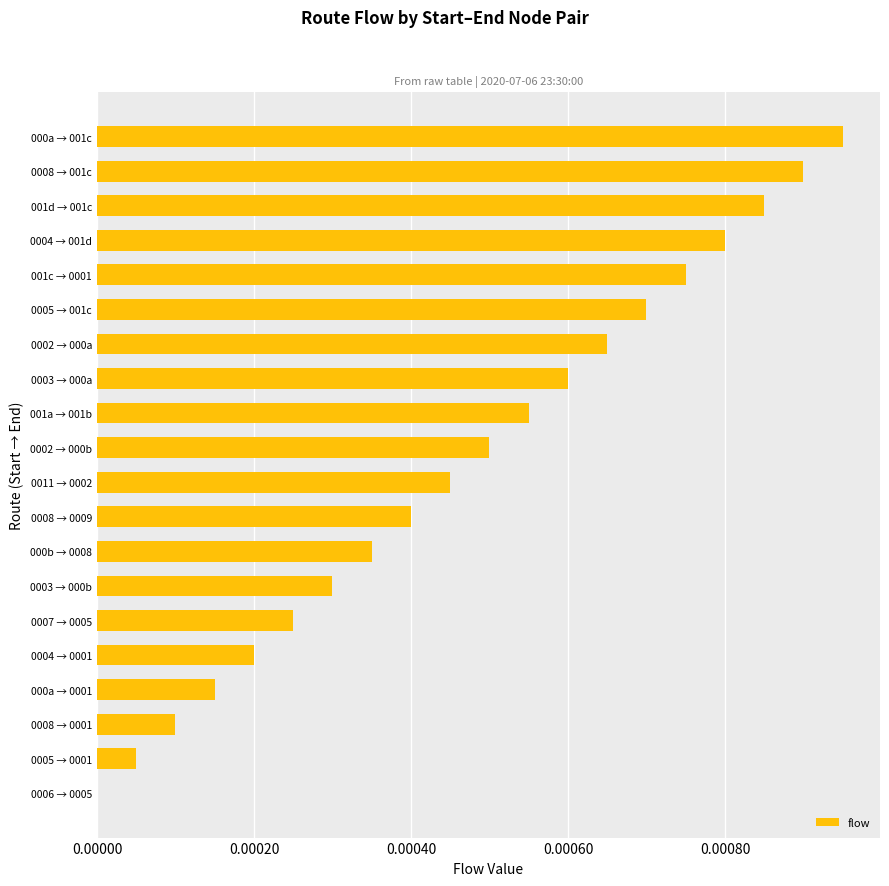

Are the bars horizontal?

Yes